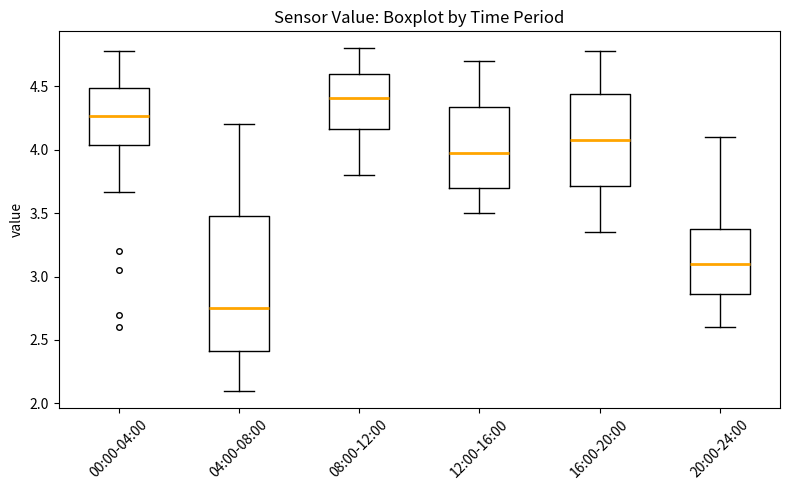

Reading left to right, read every box against the y-axis: the position of its median line, the range the box covers, and the ends of its whiskers. The values are not printed on the chart, so give them approximately, as read against the axis.

00:00-04:00: median 4.25, box 4.05 to 4.50, whiskers 3.65 to 4.80
04:00-08:00: median 2.75, box 2.40 to 3.50, whiskers 2.10 to 4.20
08:00-12:00: median 4.40, box 4.15 to 4.60, whiskers 3.80 to 4.80
12:00-16:00: median 4.00, box 3.70 to 4.35, whiskers 3.50 to 4.70
16:00-20:00: median 4.10, box 3.70 to 4.45, whiskers 3.35 to 4.80
20:00-24:00: median 3.10, box 2.85 to 3.40, whiskers 2.60 to 4.10